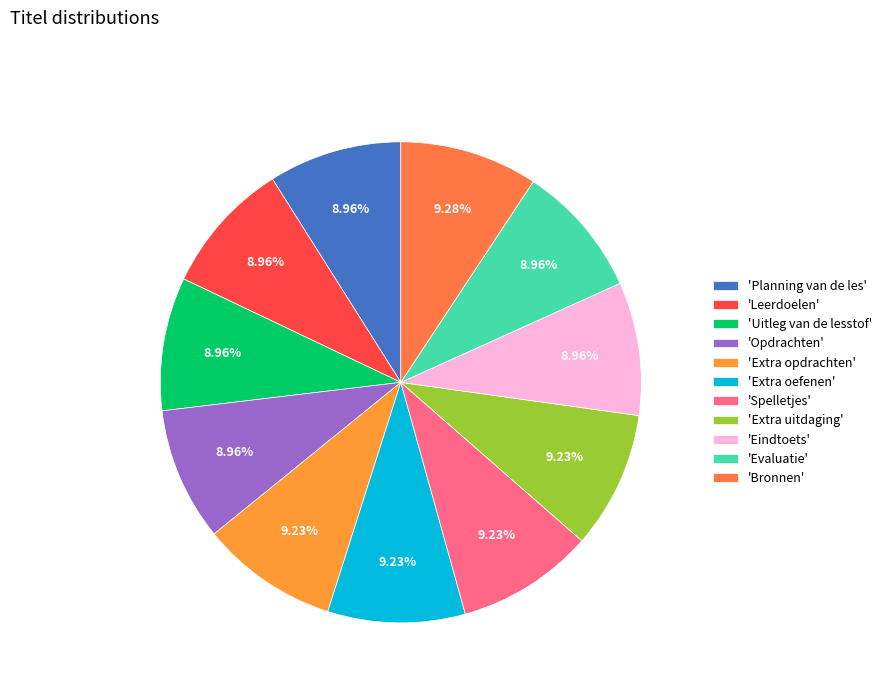

How many segments does this pie chart have?

11